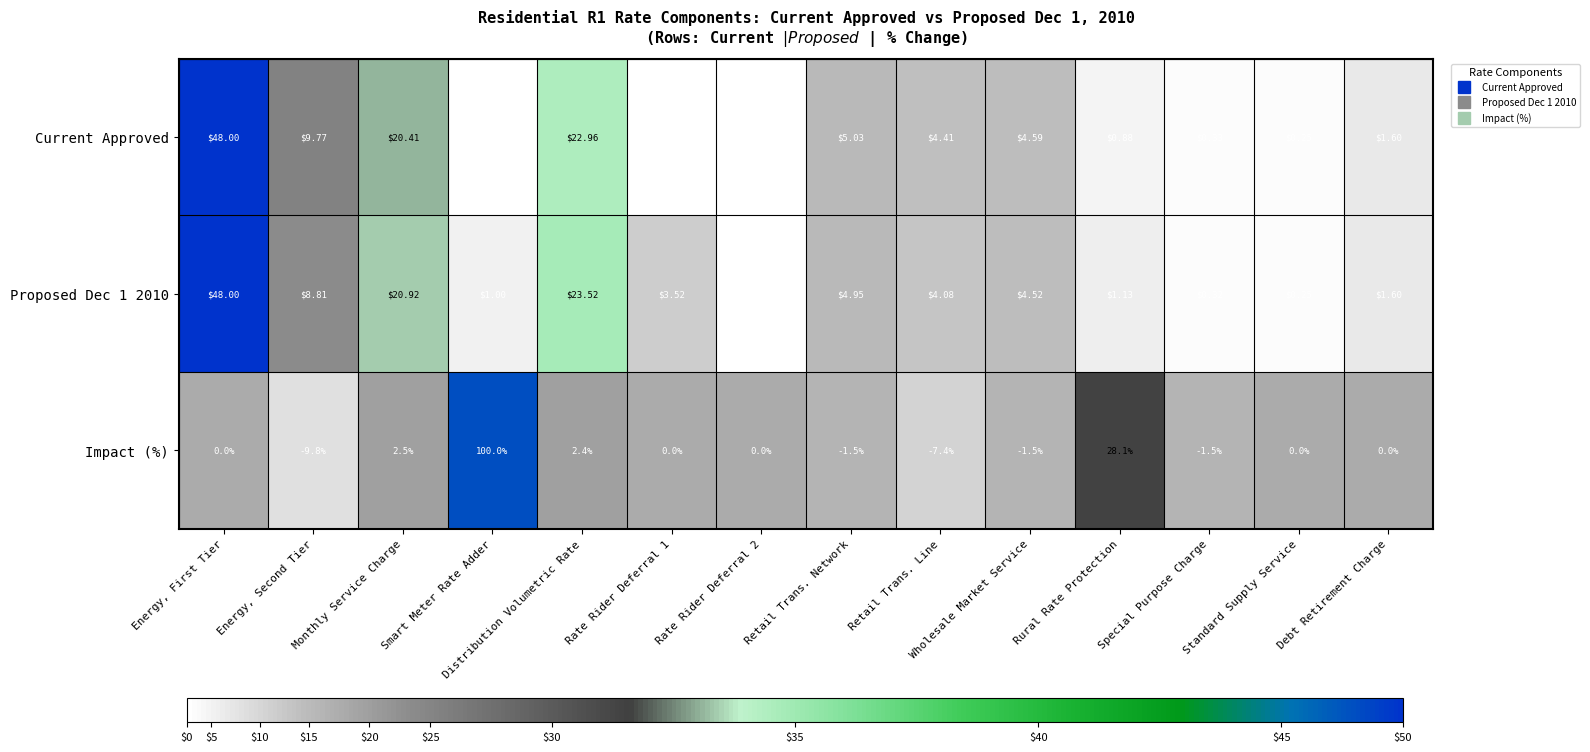

Where does the Current Approved series first go above 4?

Energy, First Tier